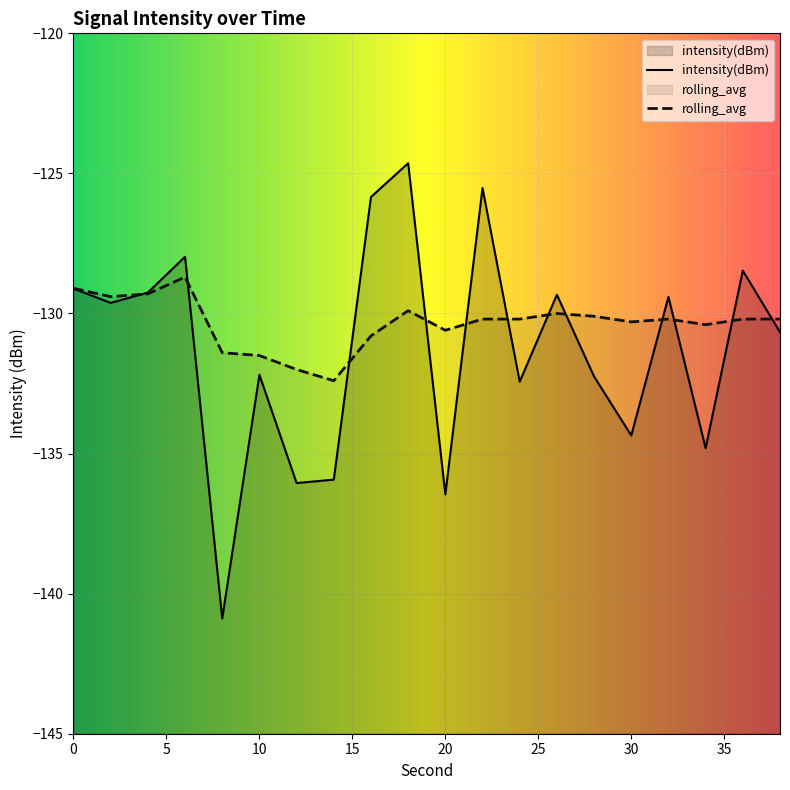

At how many categories does at least one series exceed -125?

1